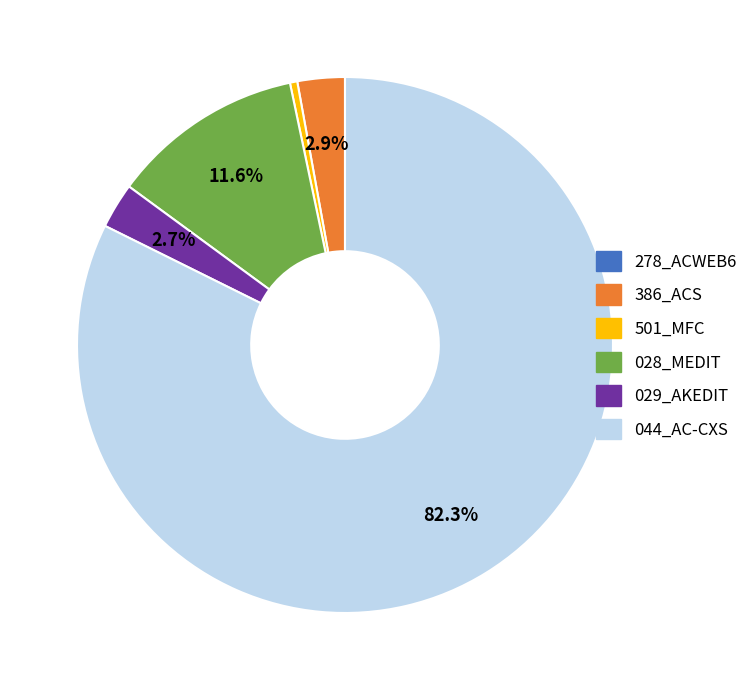

Between 029_AKEDIT and 028_MEDIT, which is larger?

028_MEDIT